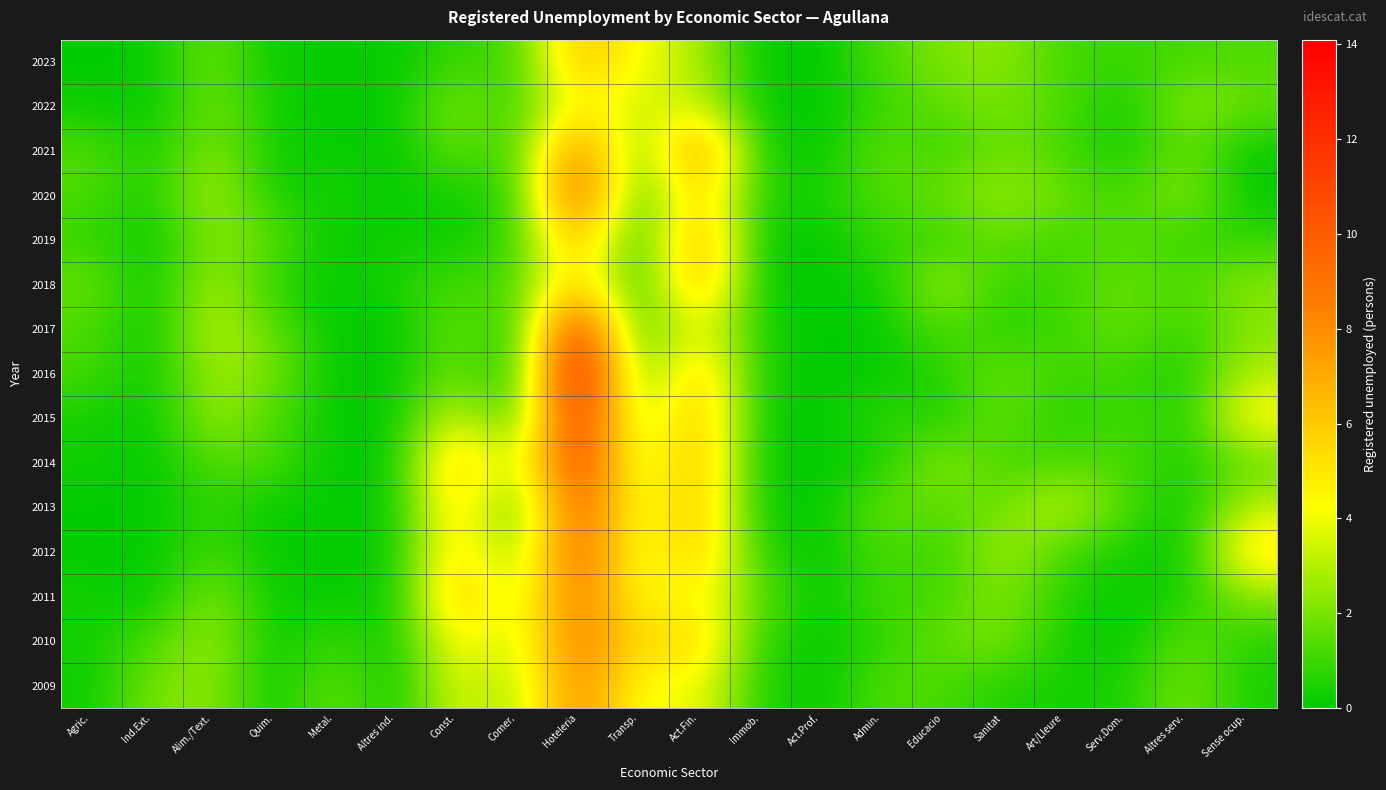

What is the difference between the highest and lowest values at Const.?

6.4